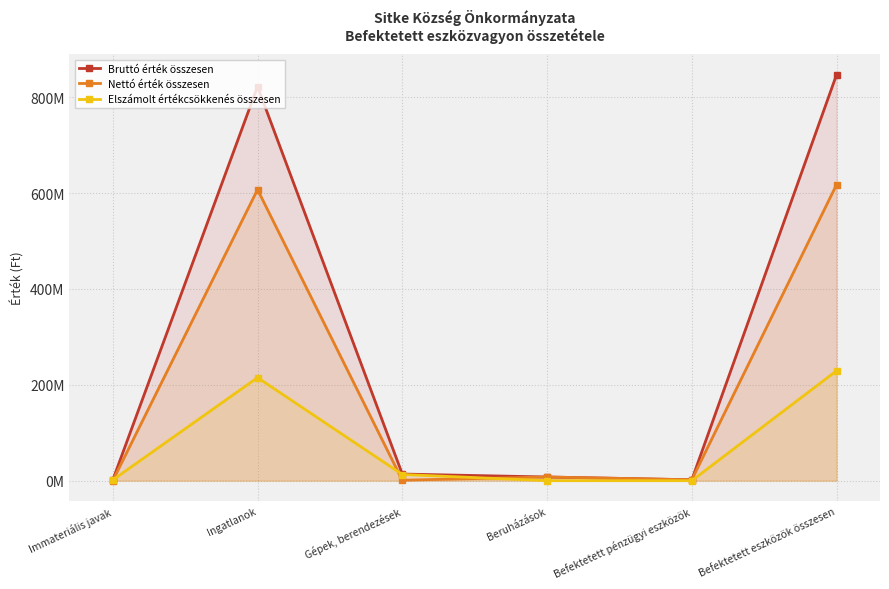

Where is Nettó érték összesen nearest to the value 308827846?

Ingatlanok